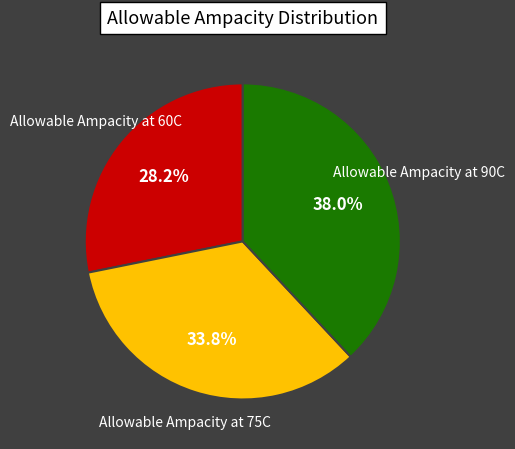

Which category has the biggest portion of the pie?

Allowable Ampacity at 90C